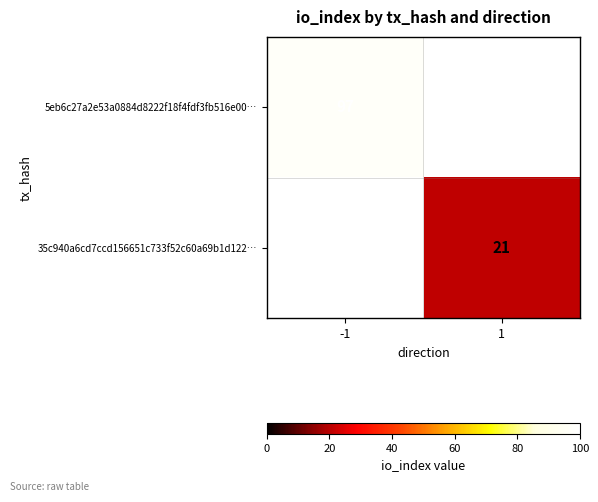

True or false: 35c940a6cd7ccd156651c733f52c60a69b1d122… has a value of 9 at 1.

False